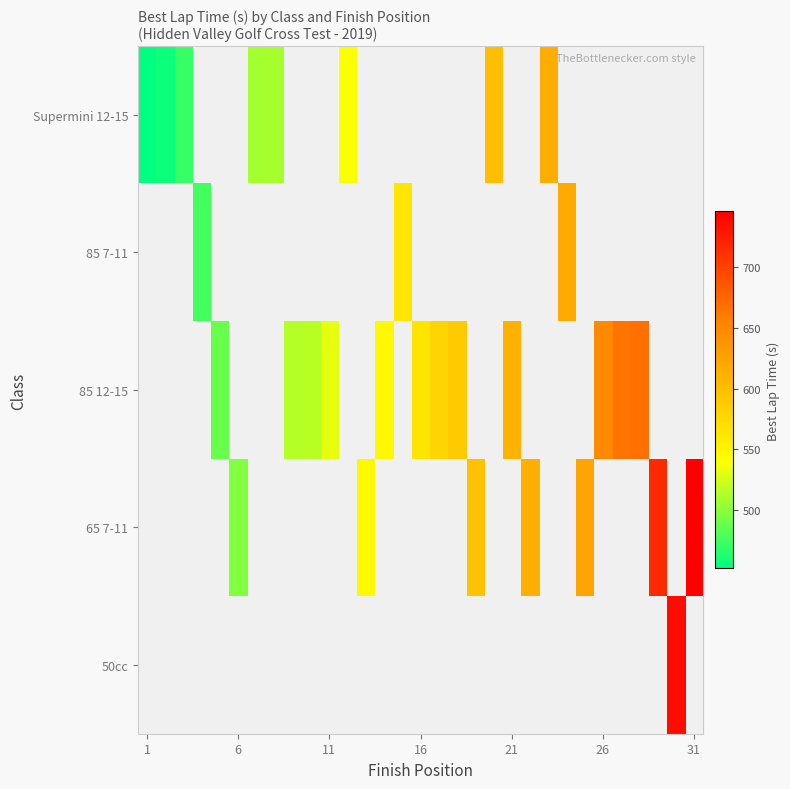

What is the smallest value displayed?

451.8